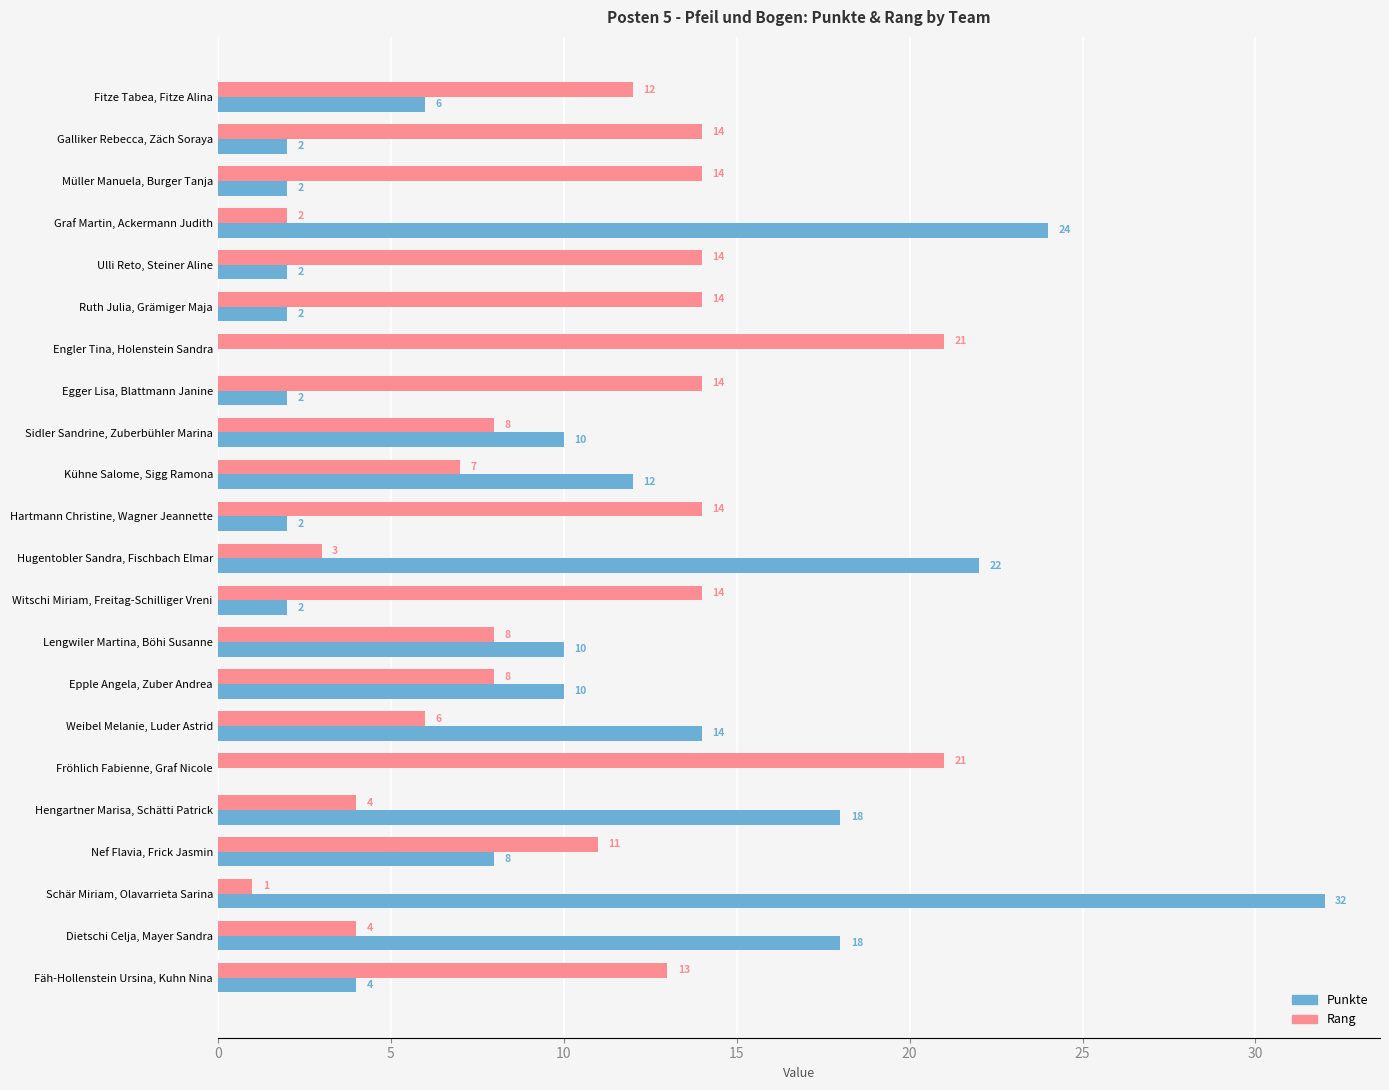

At which category does the chart reach its peak across all series?

Schär Miriam, Olavarrieta Sarina